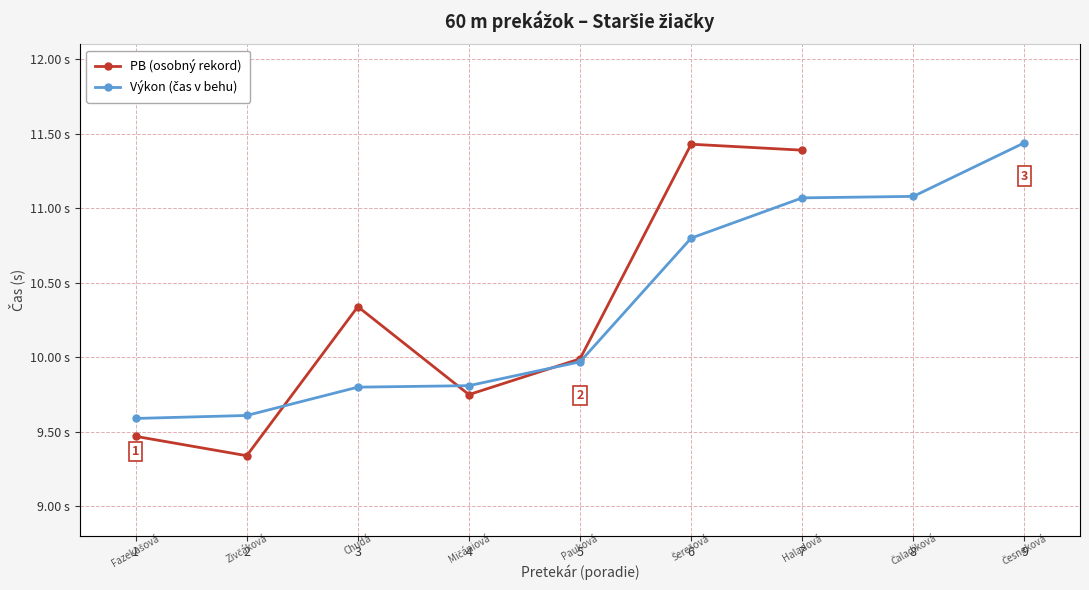

What is the greatest value displayed?

11.4